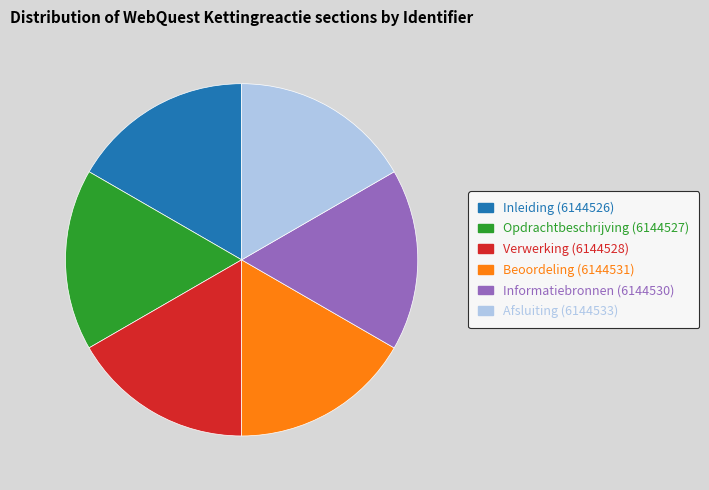

Approximately how many times larger is the value at Opdrachtbeschrijving compared to Inleiding?

1.0